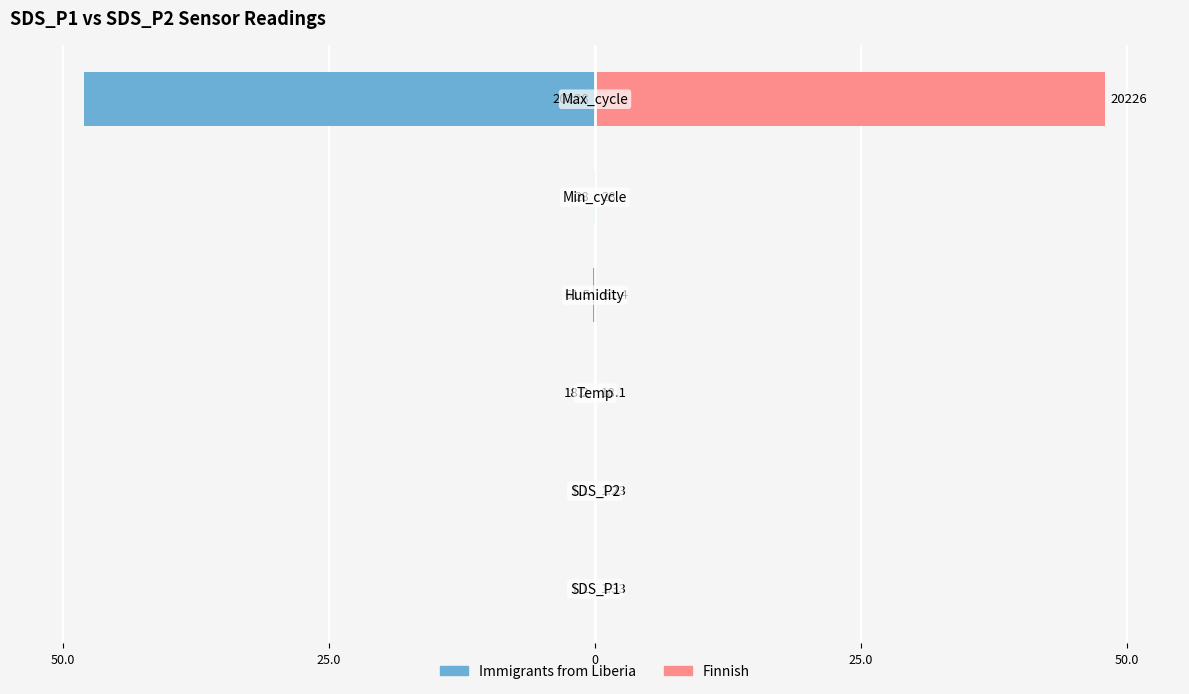

True or false: Finnish has a value of 0.0 at 50.0.

False